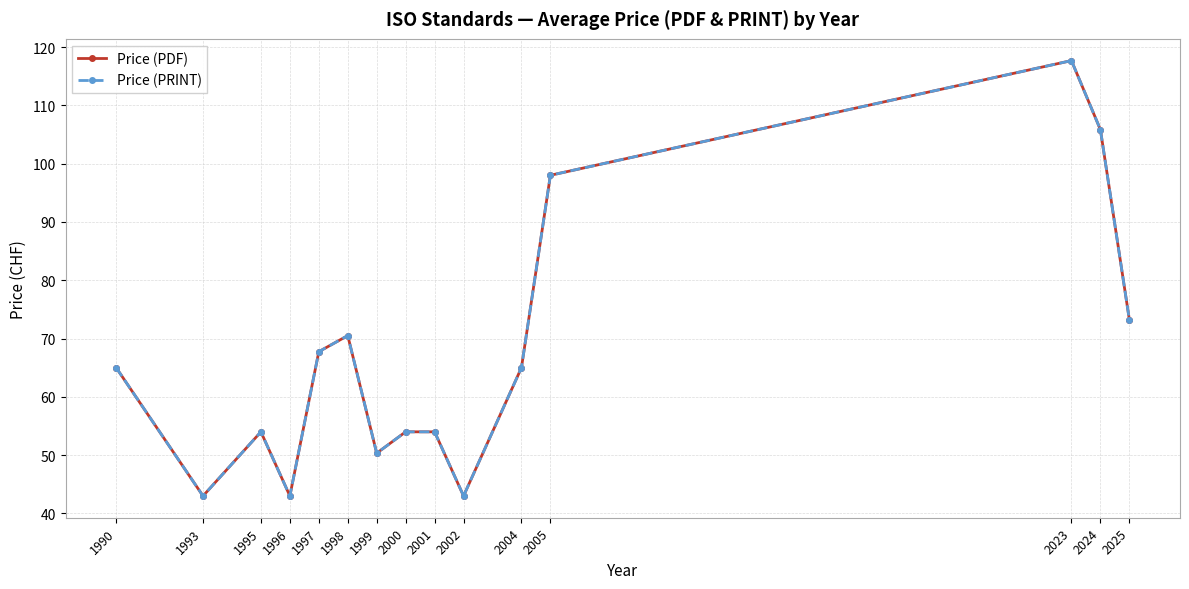

What is the maximum value for Price (PDF)?

117.7